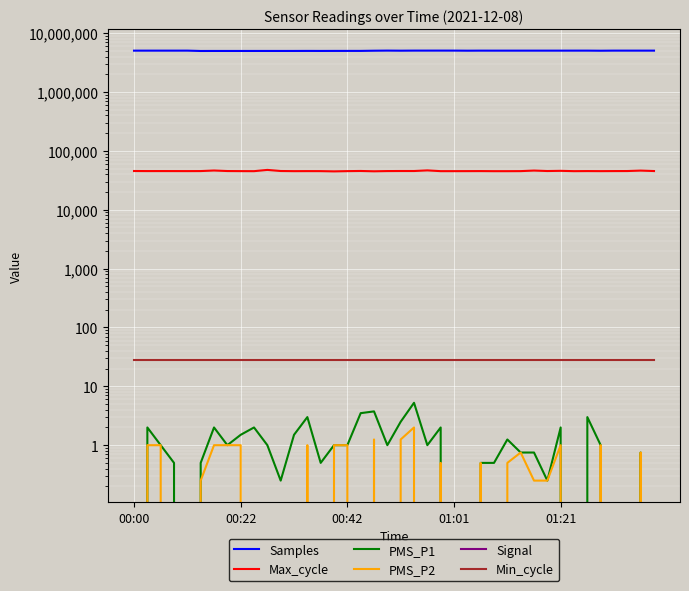

At which category is the sum across all series the highest?

23